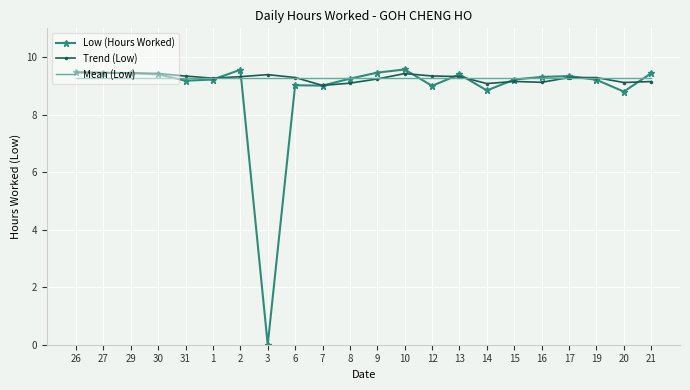

True or false: Trend (Low) has more than 0 interior local peaks.

True